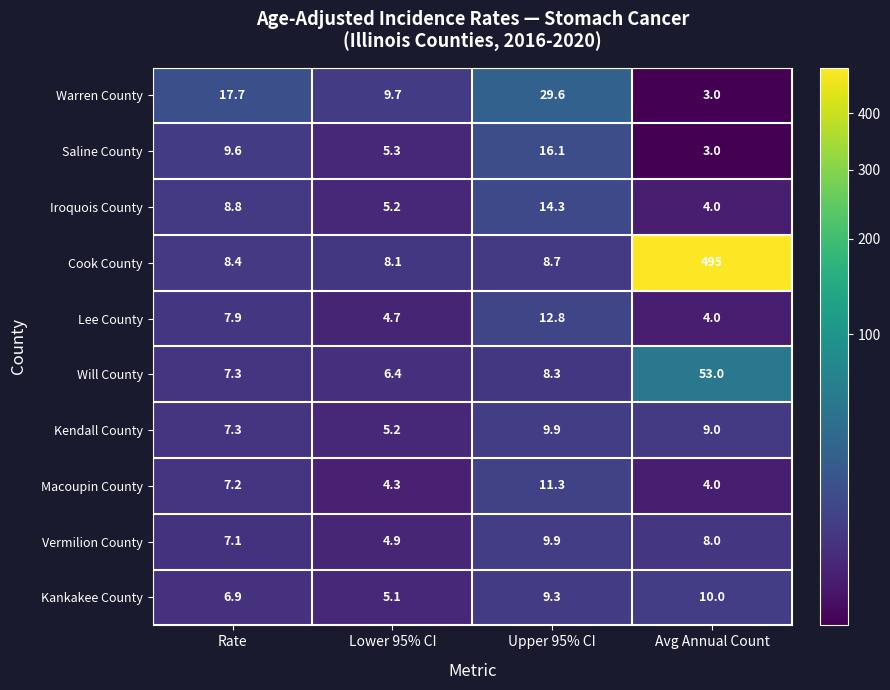

What is the total value across all series at Upper 95% CI?

130.2